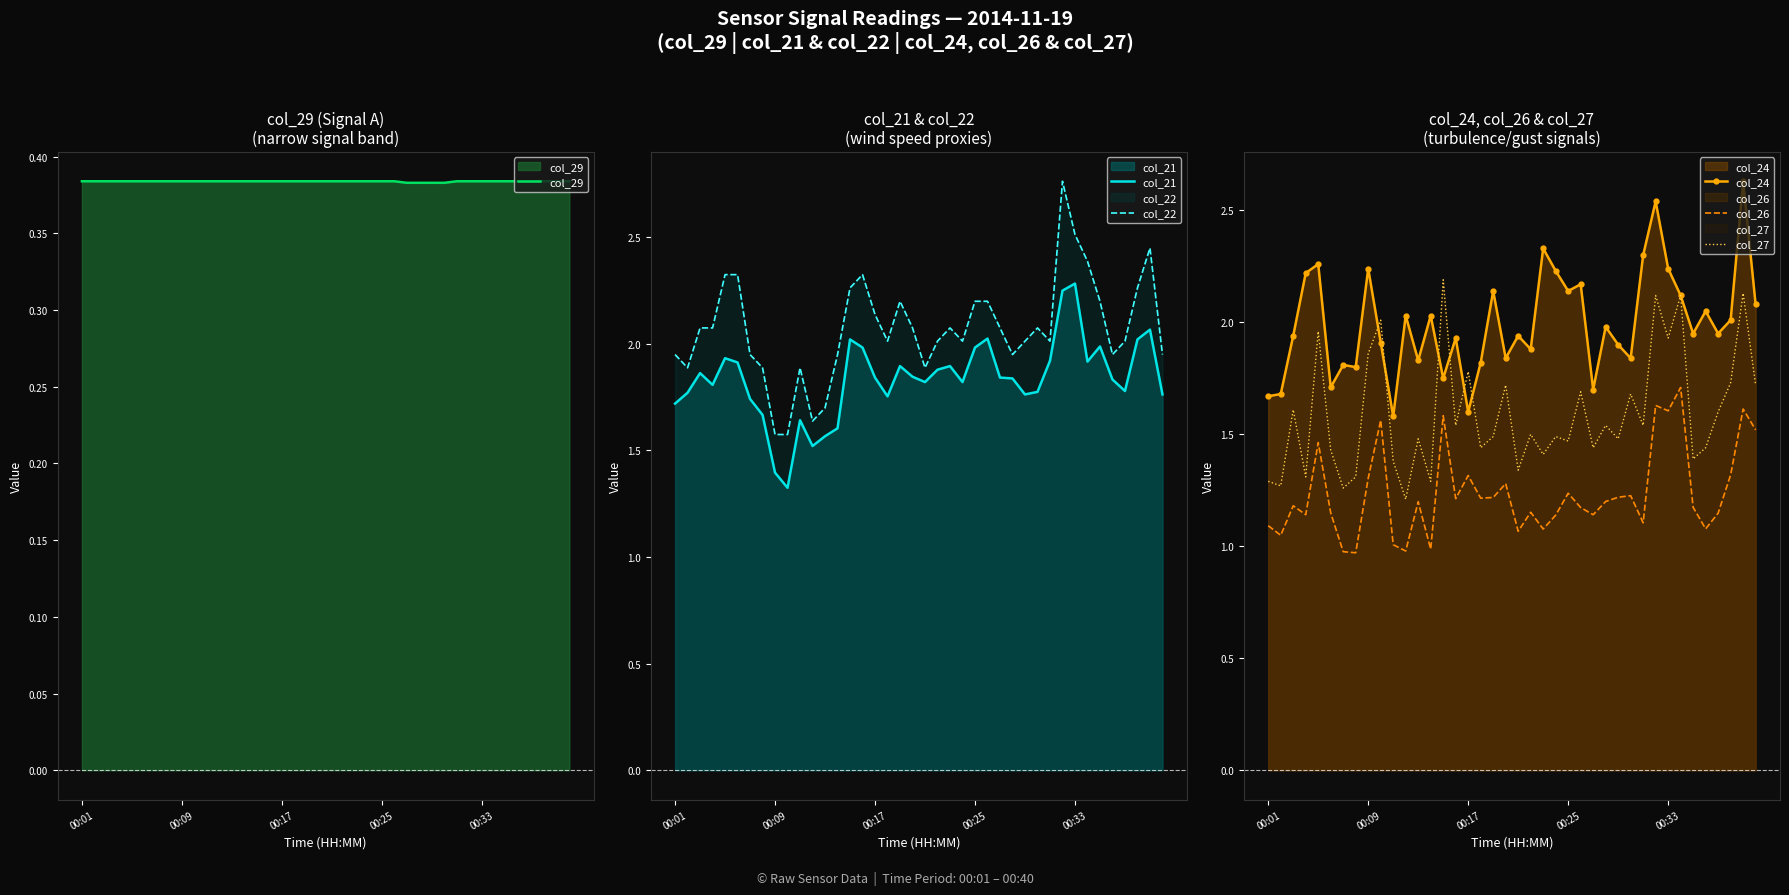

Which series has the widest spread of values?

col_22